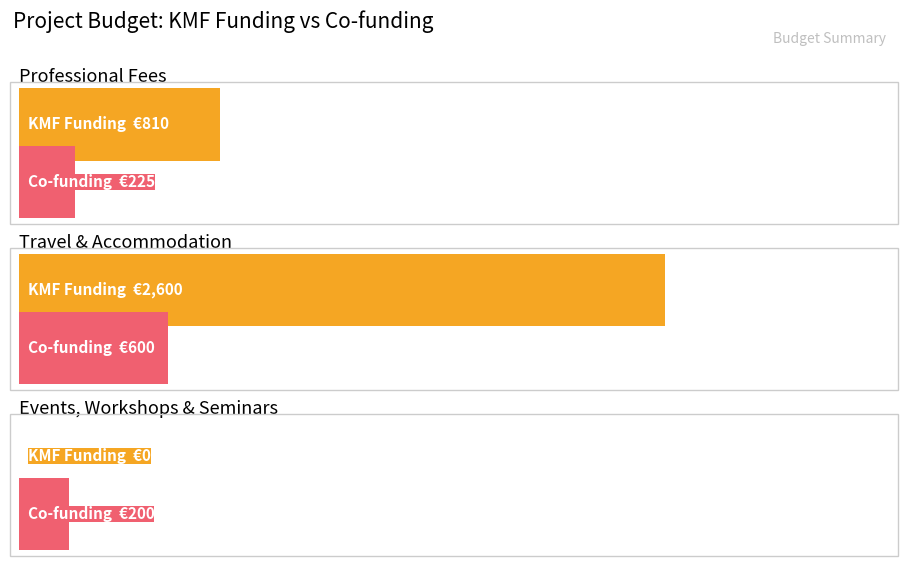

Which series has the widest spread of values?

KMF Funding